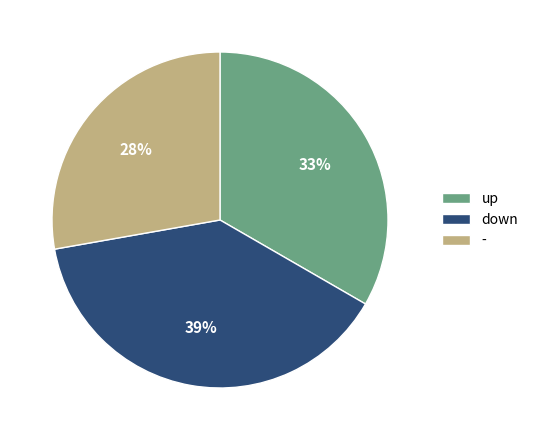

Is - the majority of the pie?

No